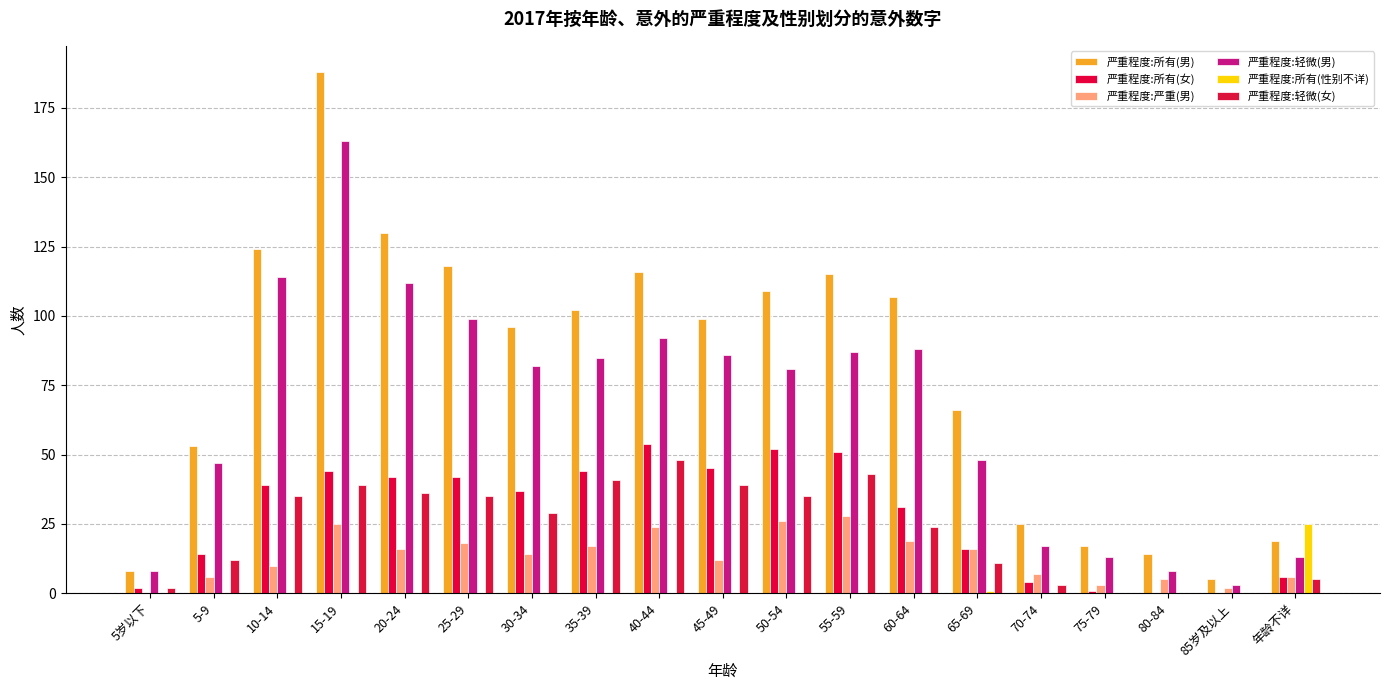

Reading left to right, what are all the values shown in this chart?

严重程度:所有(男): 8	53	124	188	130	118	96	102	116	99	109	115	107	66	25	17	14	5	19
严重程度:所有(女): 2	14	39	44	42	42	37	44	54	45	52	51	31	16	4	1	0	0	6
严重程度:严重(男): 0	6	10	25	16	18	14	17	24	12	26	28	19	16	7	3	5	2	6
严重程度:轻微(男): 8	47	114	163	112	99	82	85	92	86	81	87	88	48	17	13	8	3	13
严重程度:所有(性别不详): 0	0	0	0	0	0	0	0	0	0	0	0	0	1	0	0	0	0	25
严重程度:轻微(女): 2	12	35	39	36	35	29	41	48	39	35	43	24	11	3	0	0	0	5